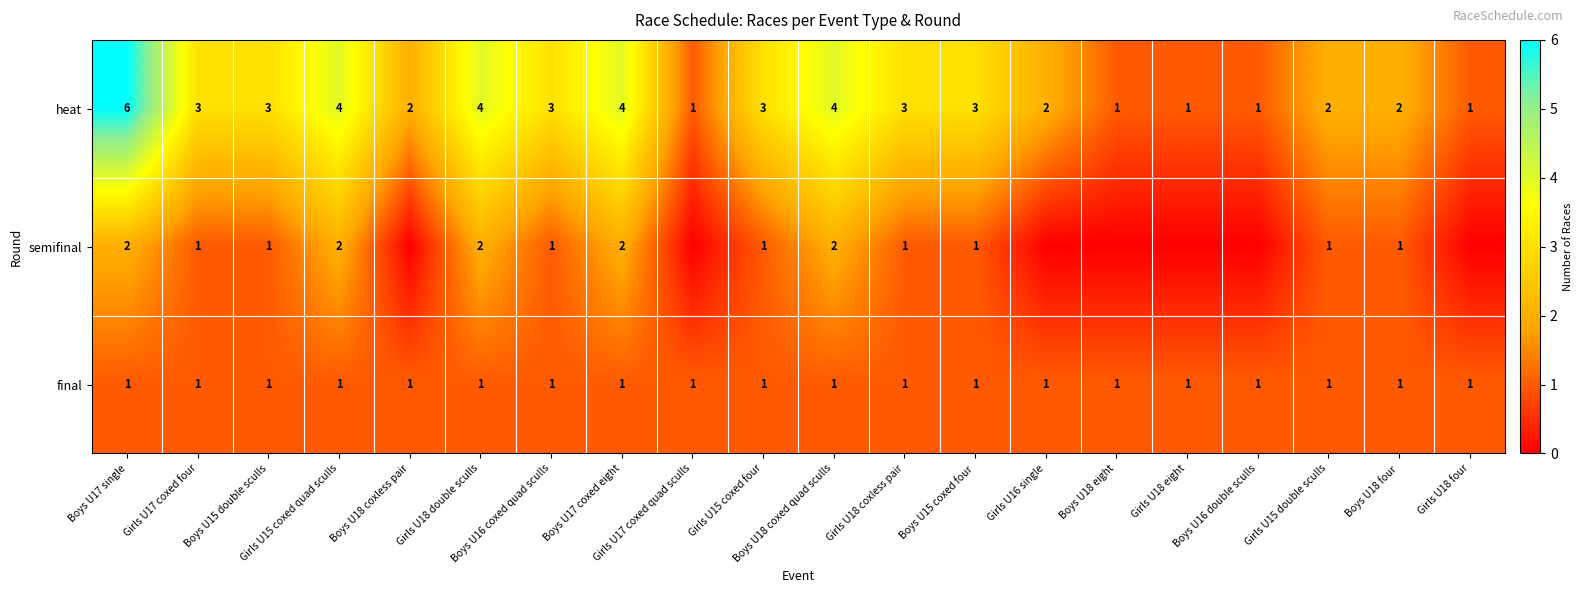

What is the difference between the highest and lowest values at Boys U18 four?

1